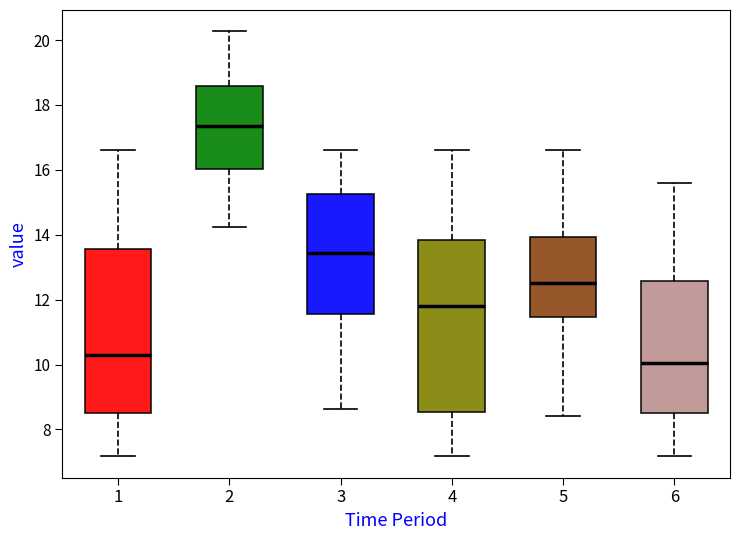

Reading left to right, transcribe this box plot: for each box, give where its median line is, the range the box spans, and where its two whiskers end, as read against the y-axis. The values are not printed on the chart, so give them approximately, as read against the axis.

1: median 10.2, box 8.4 to 13.6, whiskers 7.2 to 16.6
2: median 17.4, box 16.0 to 18.6, whiskers 14.2 to 20.2
3: median 13.4, box 11.6 to 15.2, whiskers 8.6 to 16.6
4: median 11.8, box 8.6 to 13.8, whiskers 7.2 to 16.6
5: median 12.6, box 11.4 to 14.0, whiskers 8.4 to 16.6
6: median 10.0, box 8.6 to 12.6, whiskers 7.2 to 15.6